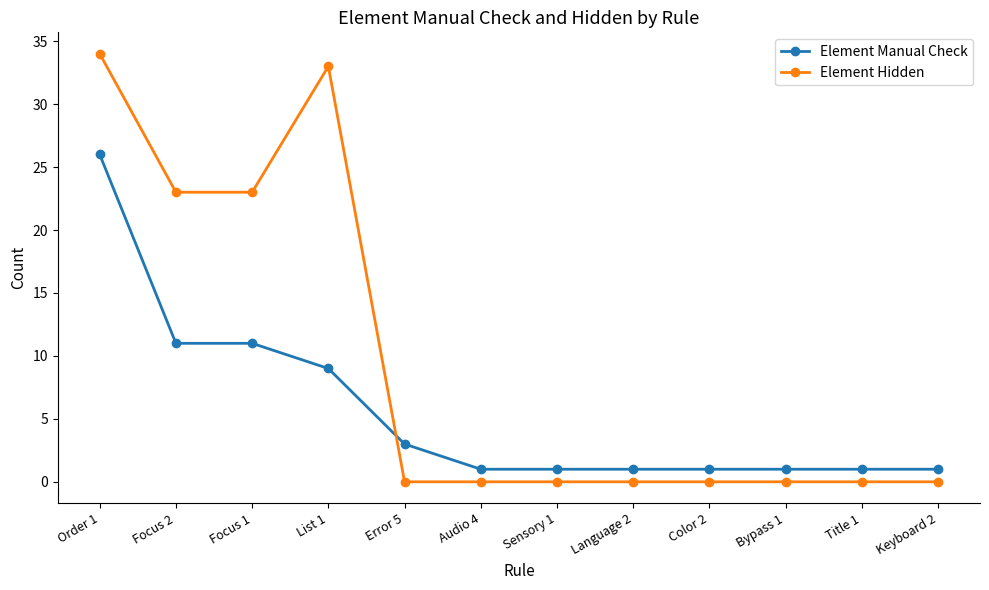

The Element Hidden series shows -18 at Bypass 1. True or false?

False